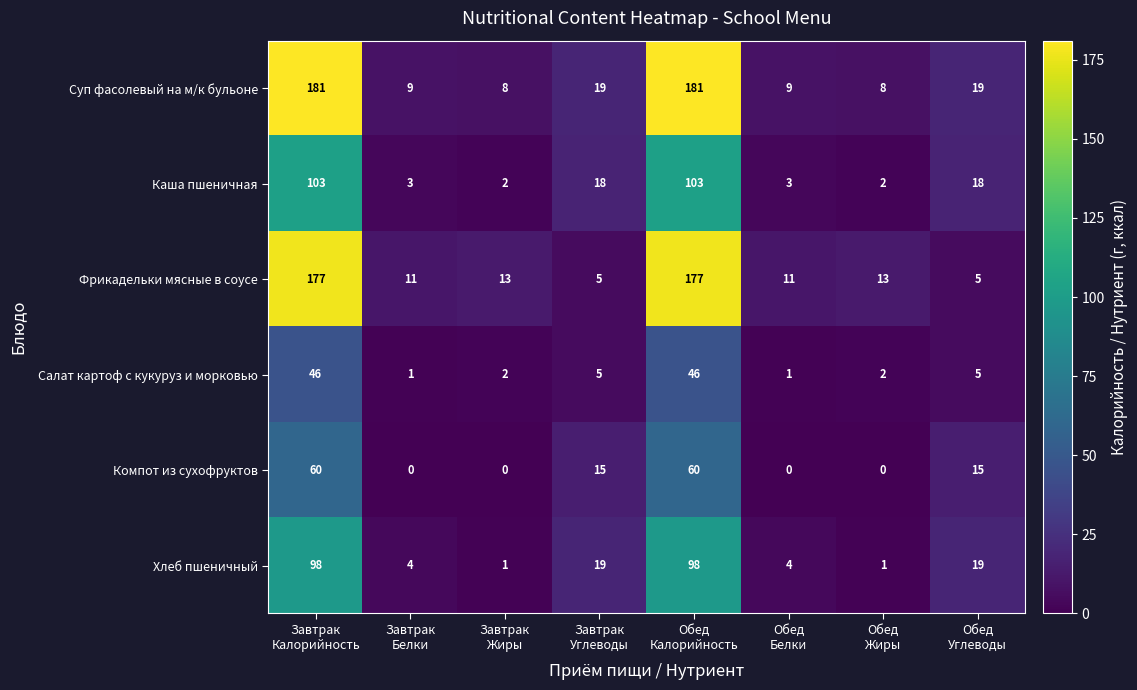

What is the sum of all Суп фасолевый на м/к бульоне values?

434